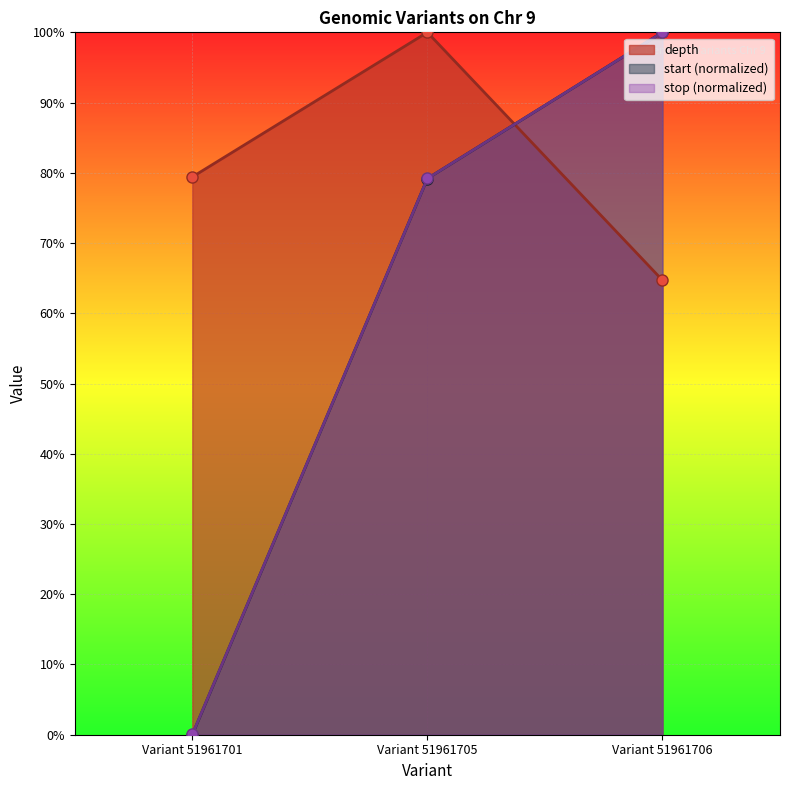

What is the spread (max minus min) of values at Variant 51961701?

79.4